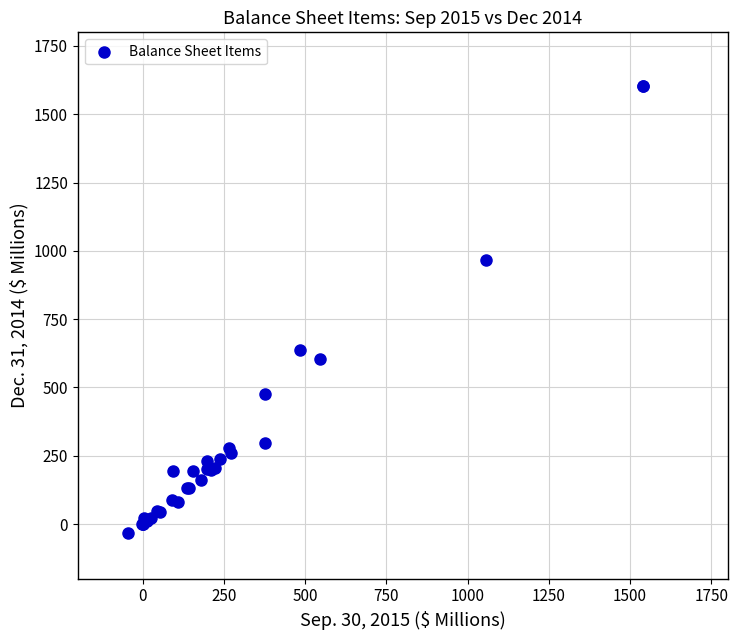

What Y value in the scatter plot is closest to 784?

637.4